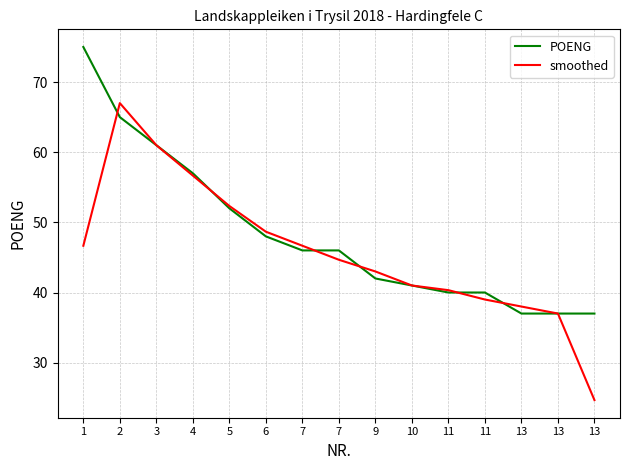

How many interior local peaks does the smoothed series have?

1